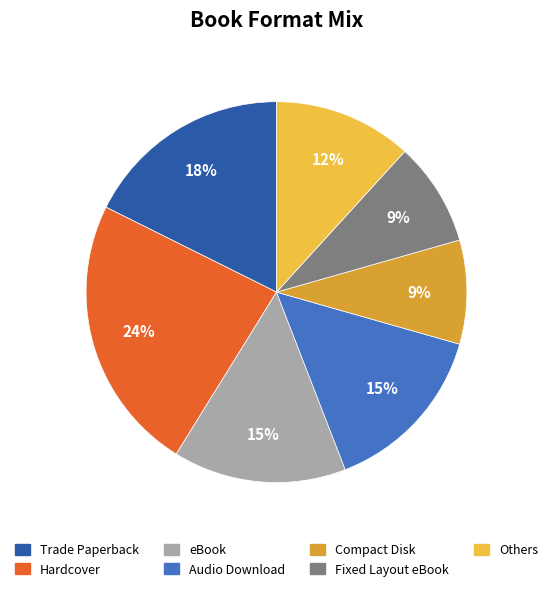

Does any single category account for the majority?

No